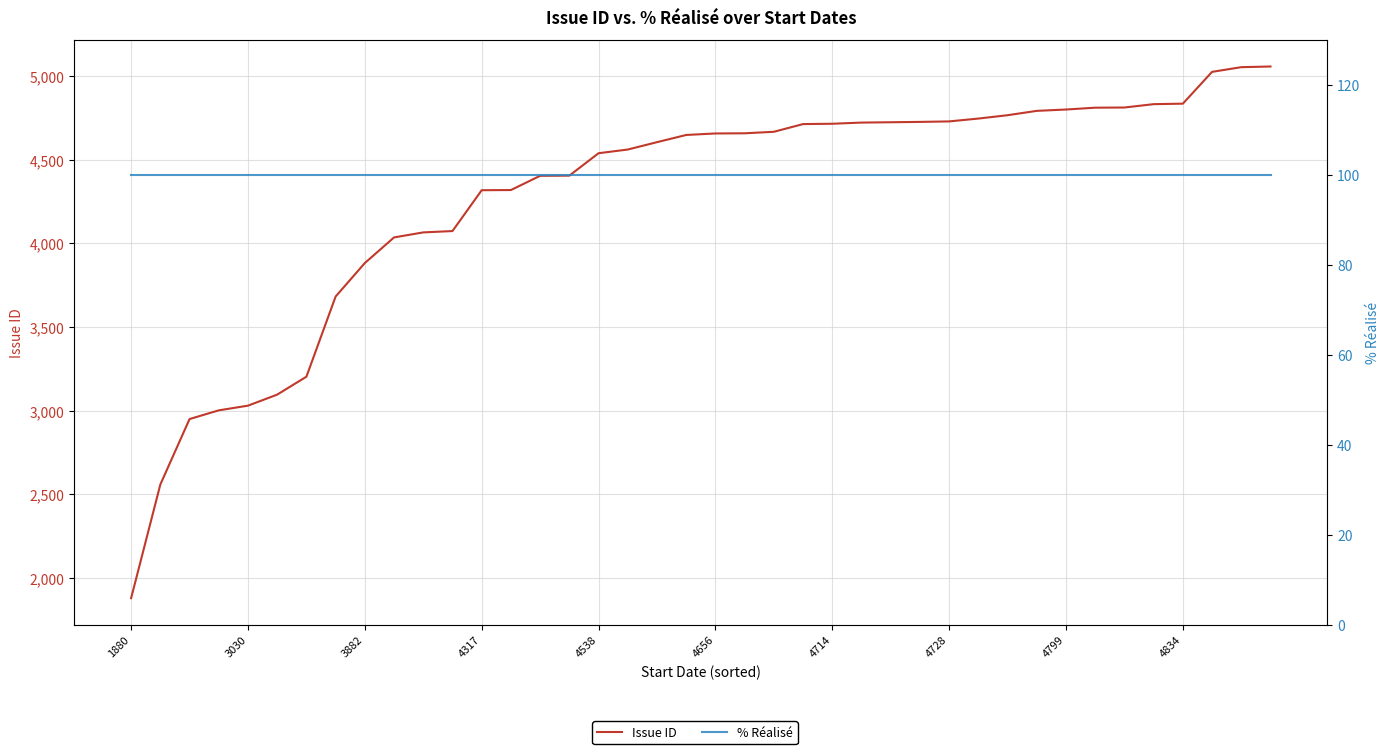

True or false: % Réalisé has more than 1 interior local peaks.

False